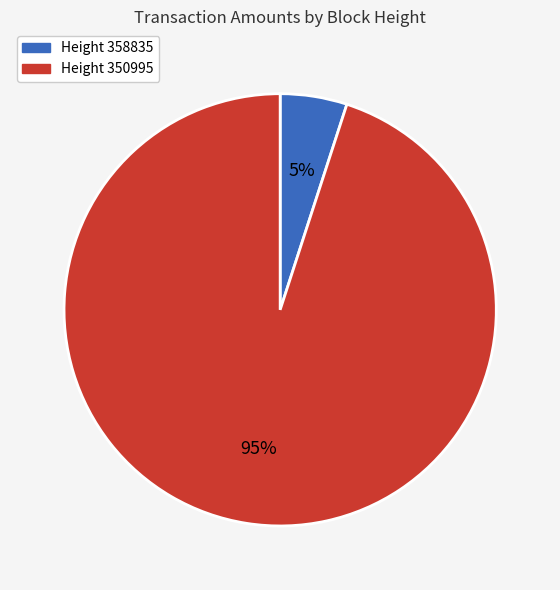

To the nearest percent, what is the difference between the largest and smallest slice percentages?

90%